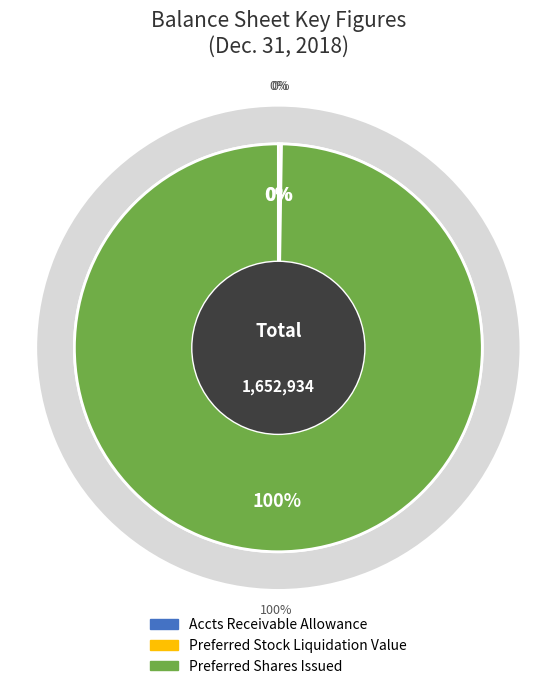

Does Accounts receivable allowance represent more than half of the total?

No